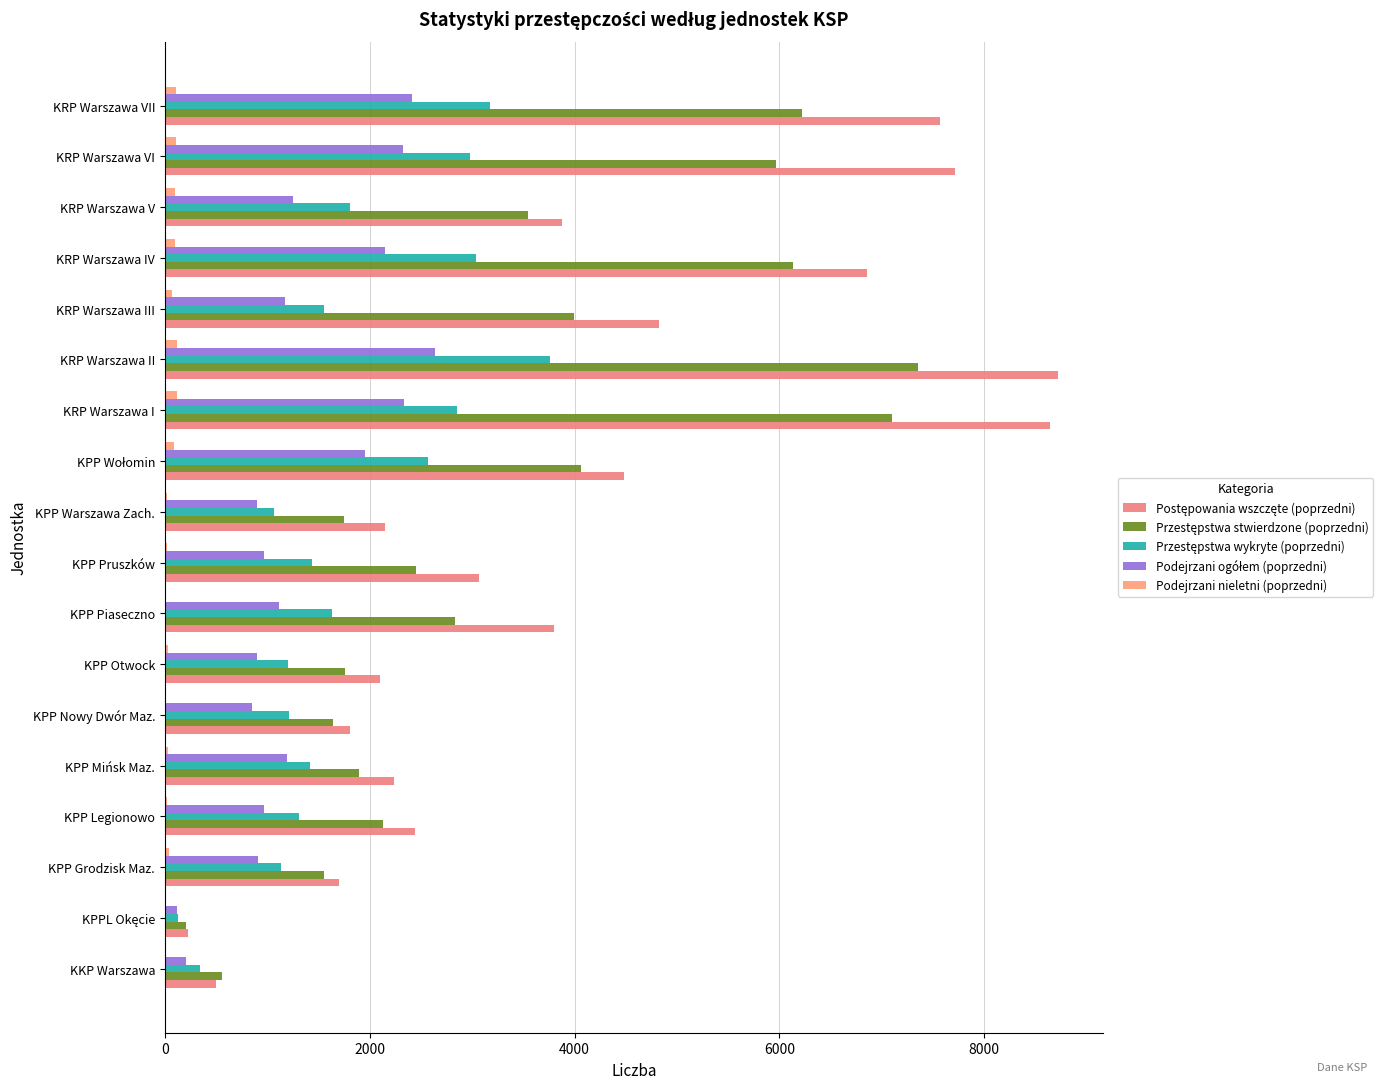

Count the number of data series in this chart.

5